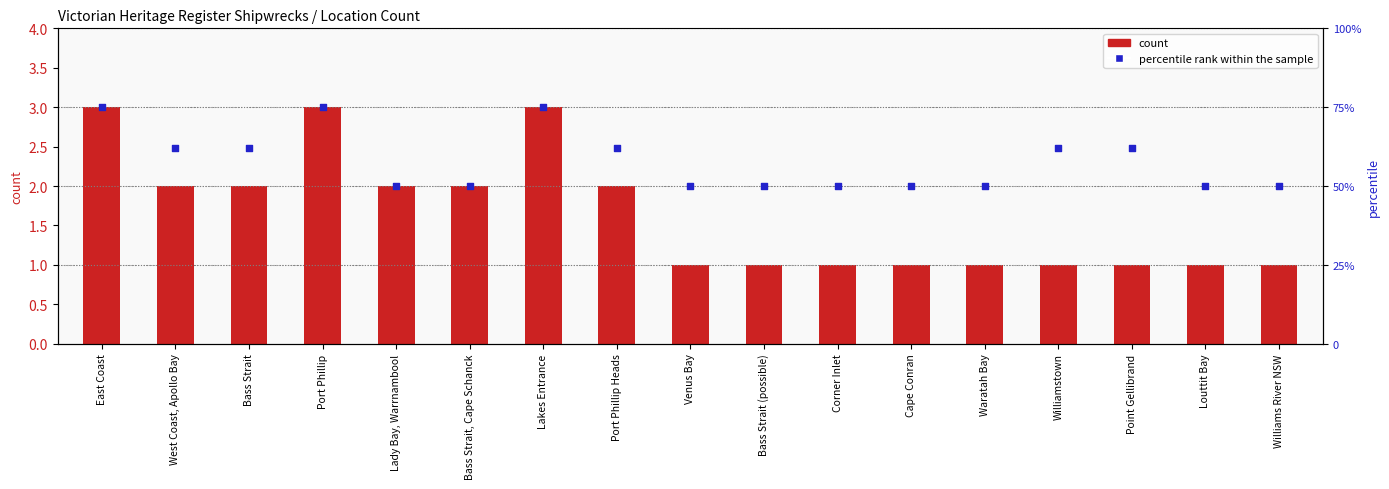

Is the value of percentile rank within the sample at Bass Strait greater than the value of count at Port Phillip?

Yes